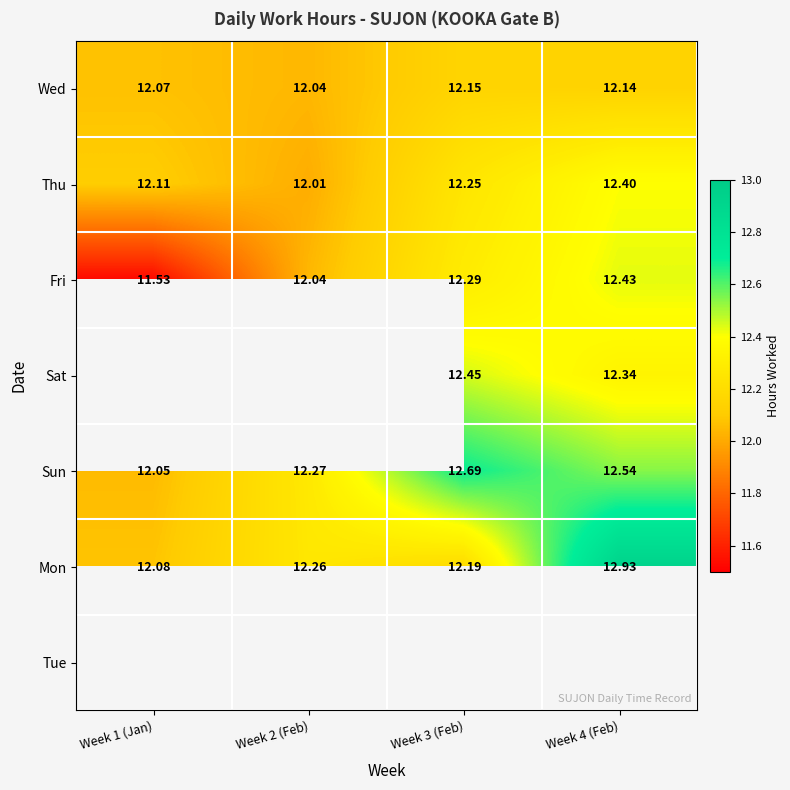

Is the value of Sat at Week 3 (Feb) greater than the value of Wed at Week 2 (Feb)?

Yes